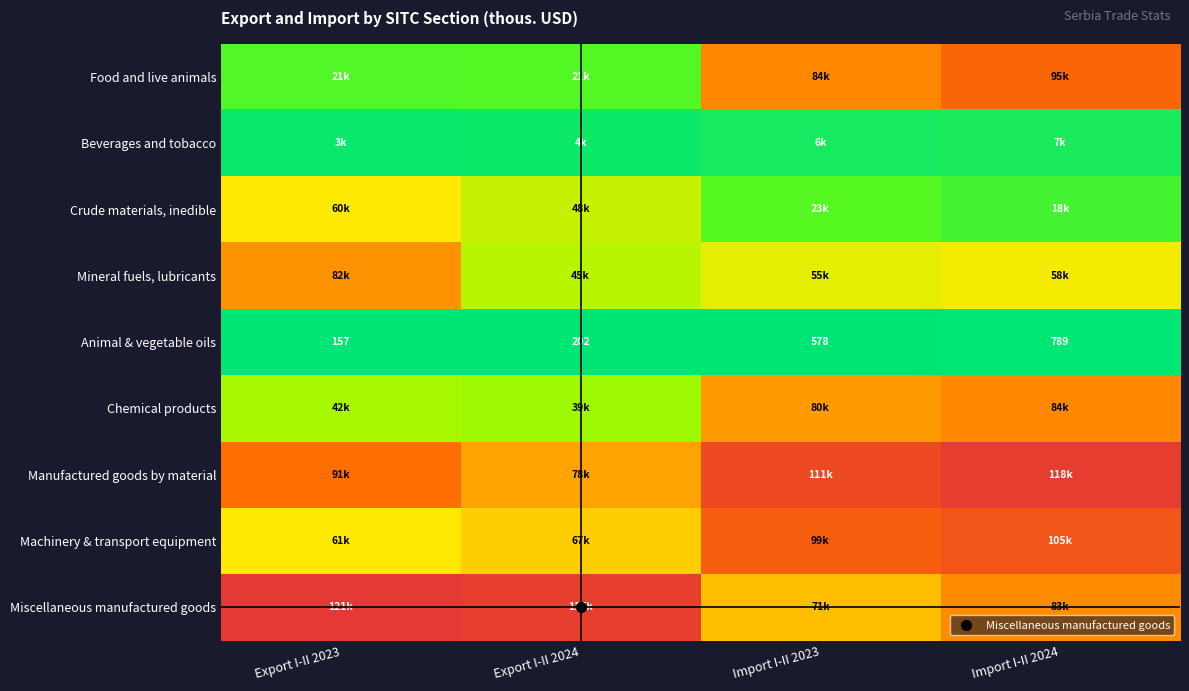

Rank the series at Export I-II 2023 from lowest to highest value.

Animal & vegetable oils, Beverages and tobacco, Food and live animals, Chemical products, Crude materials, inedible, Machinery & transport equipment, Mineral fuels, lubricants, Manufactured goods by material, Miscellaneous manufactured goods